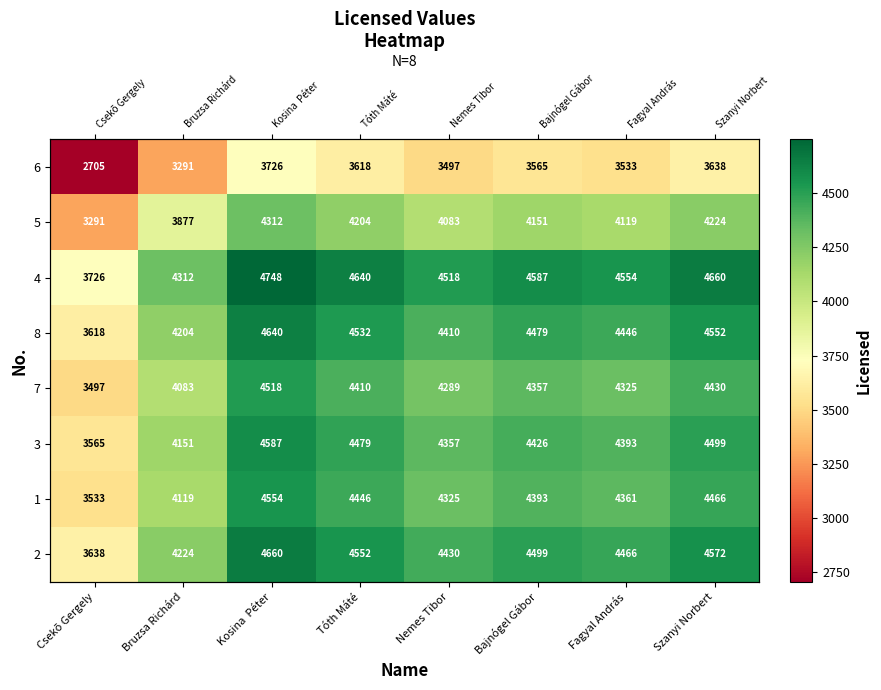

What is the sum of the 8 values at Csekõ Gergely and Bajnógel Gábor?

8097.5